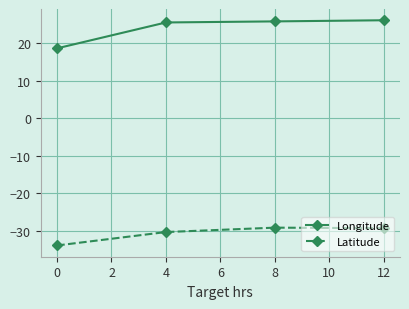

What is the difference between the maximum and minimum values in the Latitude series?

4.7